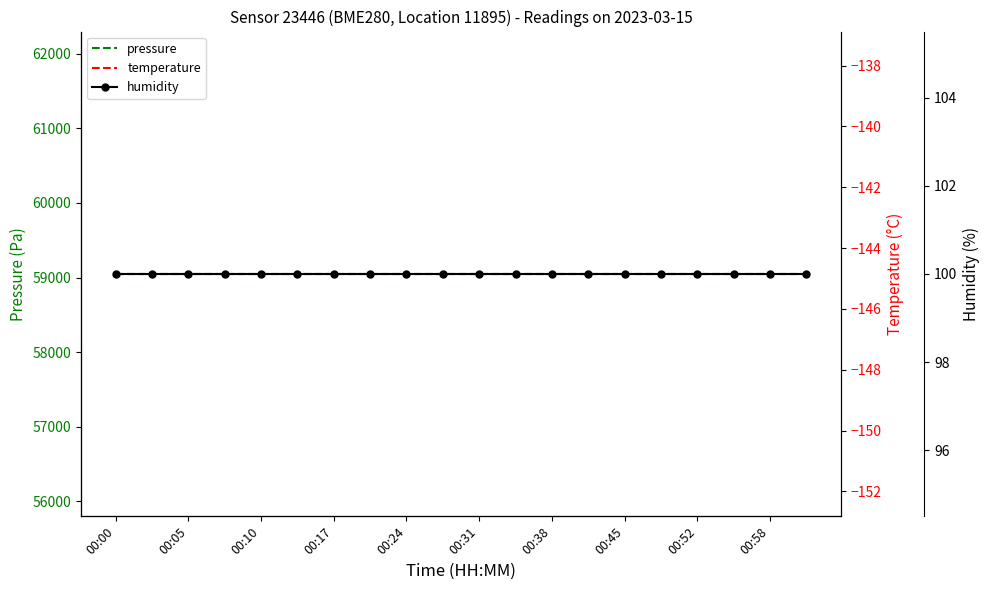

True or false: temperature and pressure intersect in this chart.

False